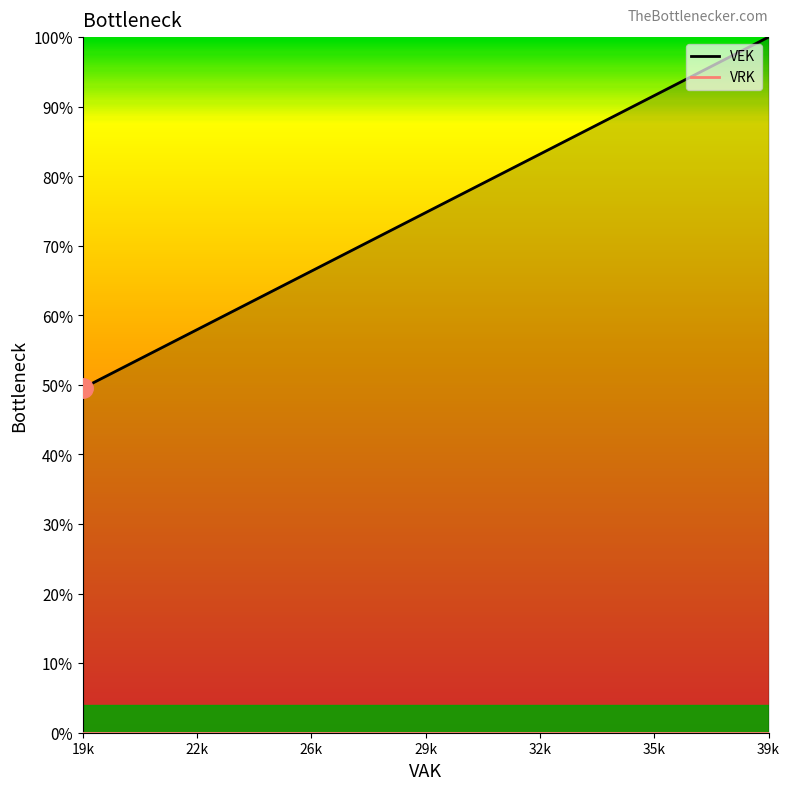

True or false: VEK line has more than 0 points higher than both neighbors.

False